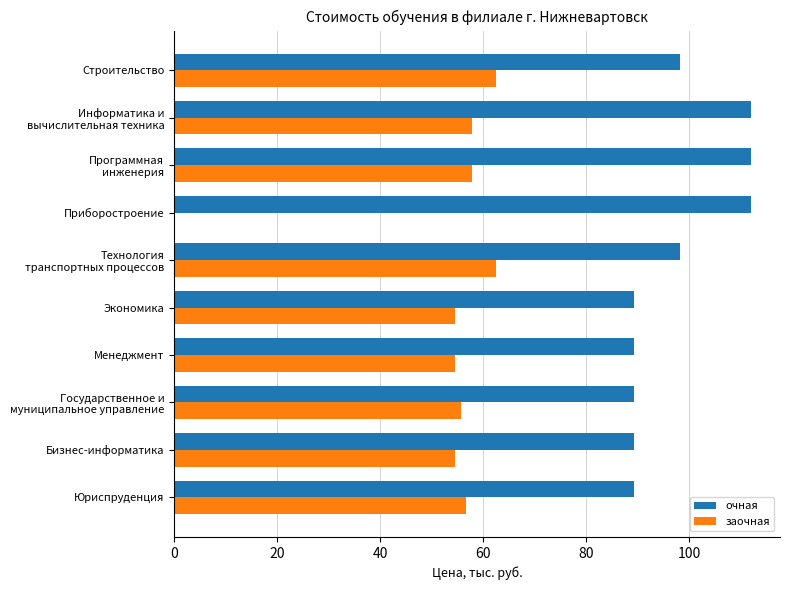

Is it true that очная equals 148.4 at Приборостроение?

False